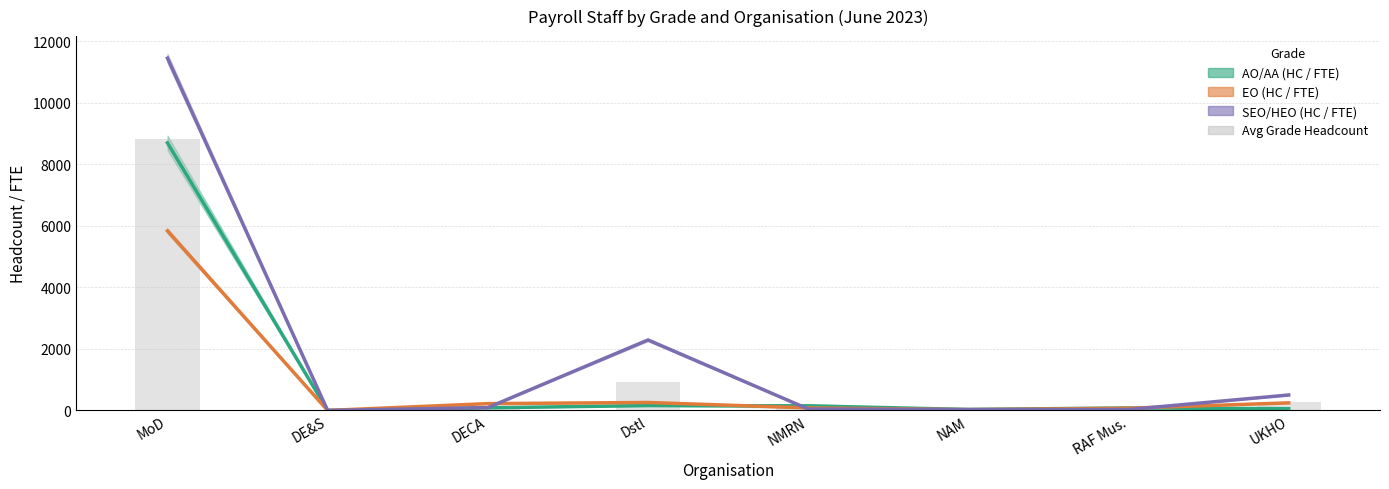

What position from the right is RAF Mus.?

2